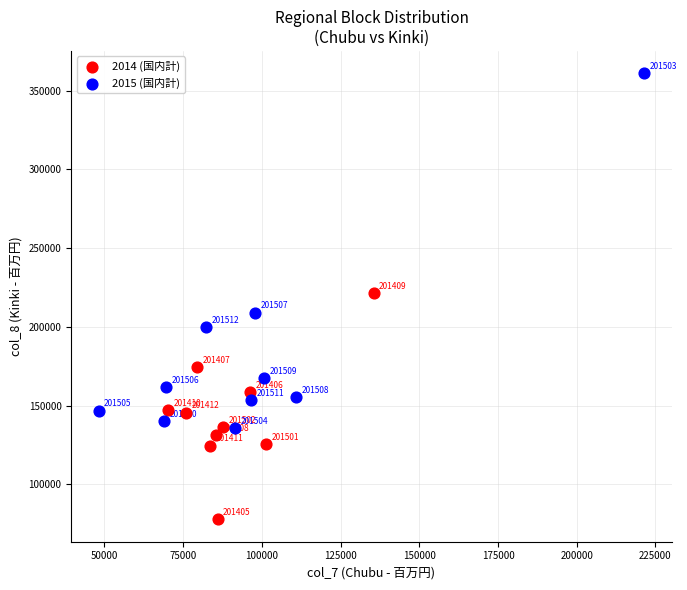

Which series has the widest spread of Y values?

2015 (国内計)